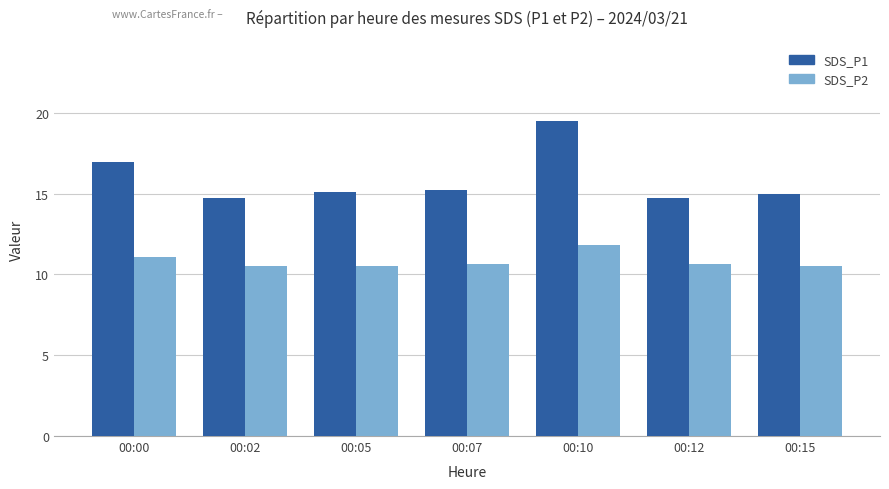

What is the difference between the SDS_P2 values at 00:00 and 00:07?

0.5